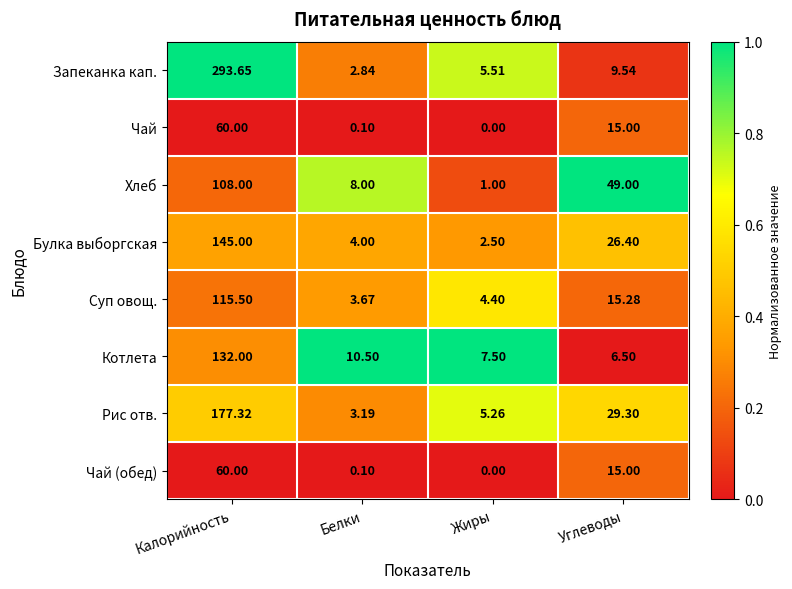

How many data points does each series have?

4